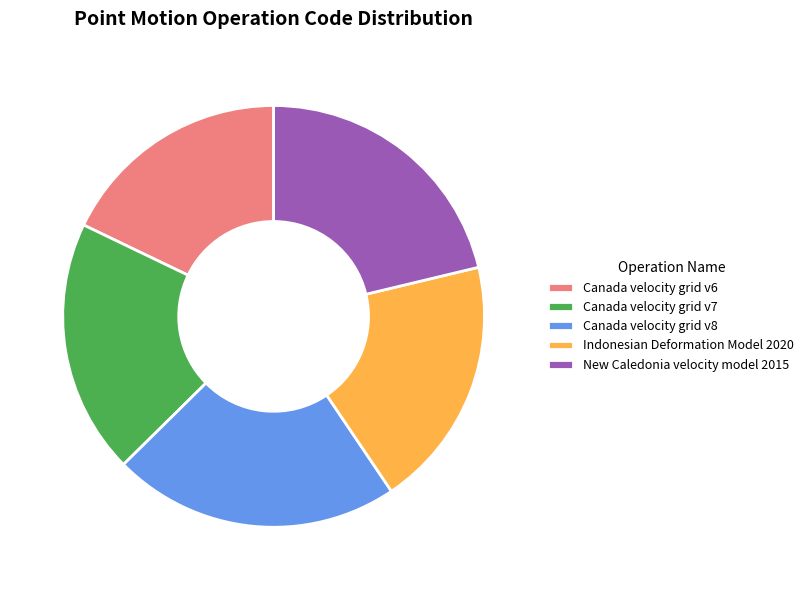

How many slices are in this pie chart?

5